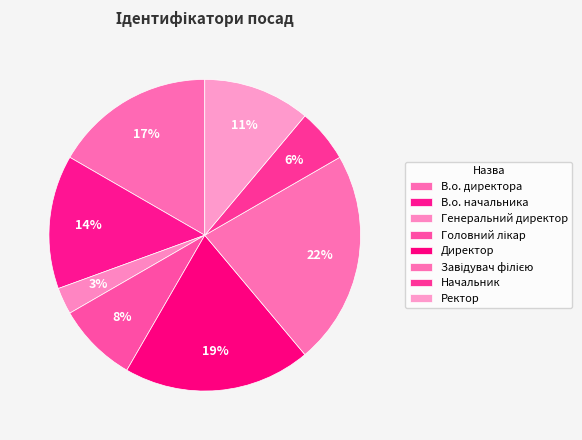

To the nearest percent, what is the combined percentage of В.о. директора and Начальник?

22%